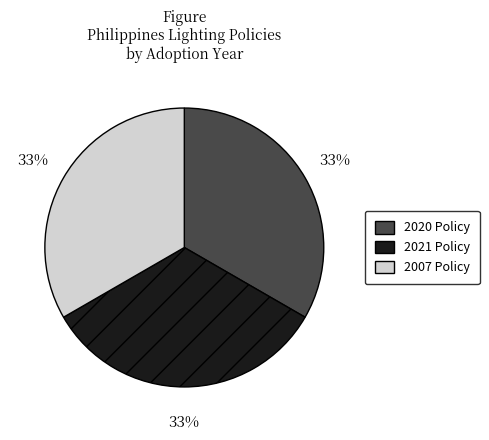

True or false: 2007 accounts for 33% of the total.

True